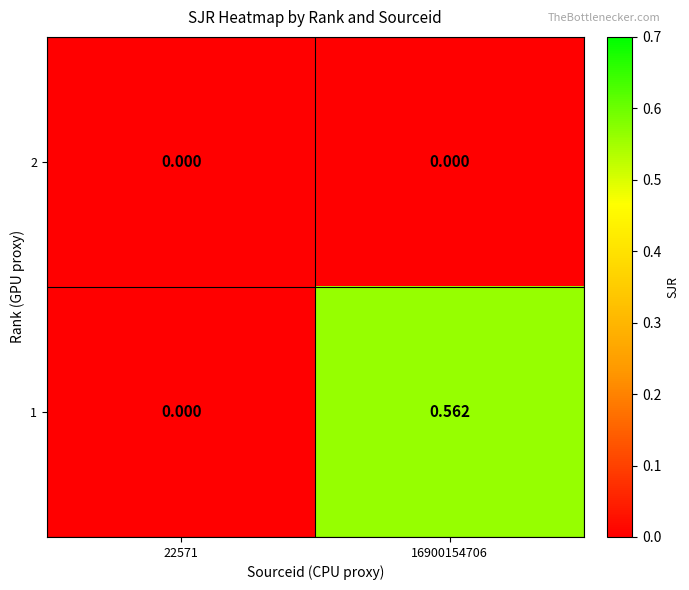

Reading left to right, transcribe all the data shown in this chart.

2: 22571=0.0	16900154706=0.0
1: 22571=0.0	16900154706=0.6